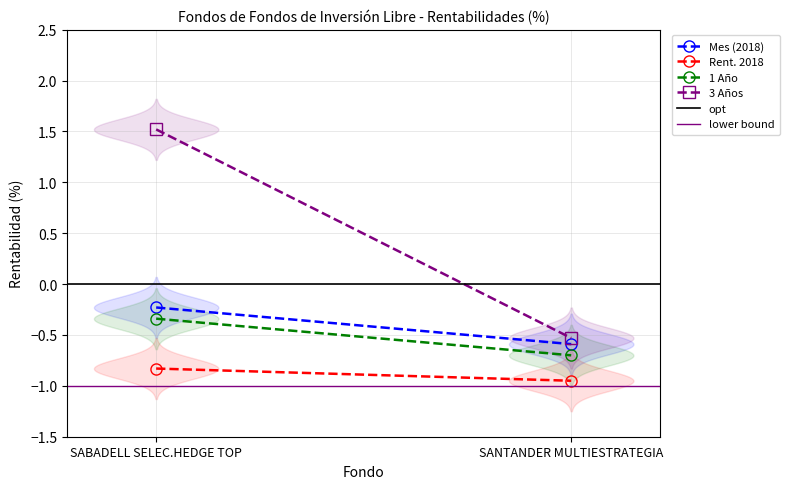

True or false: 1 Año has a value of -1.2 at SANTANDER MULTIESTRATEGIA.

False